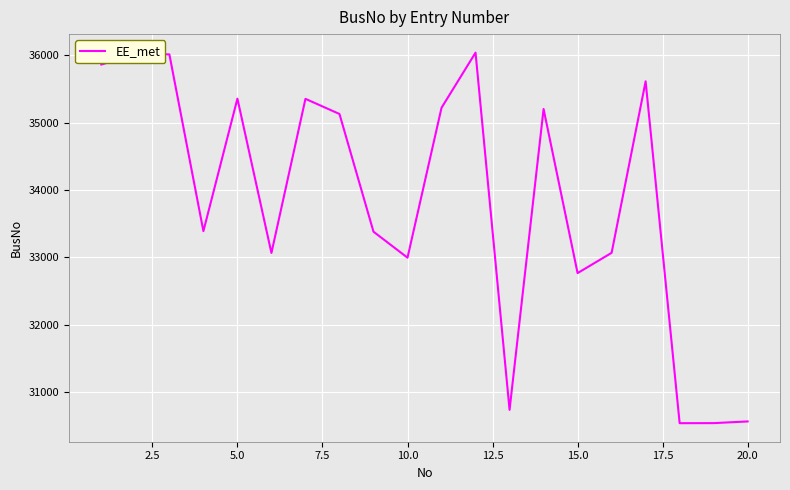

What is the difference between the maximum and minimum values?

5503